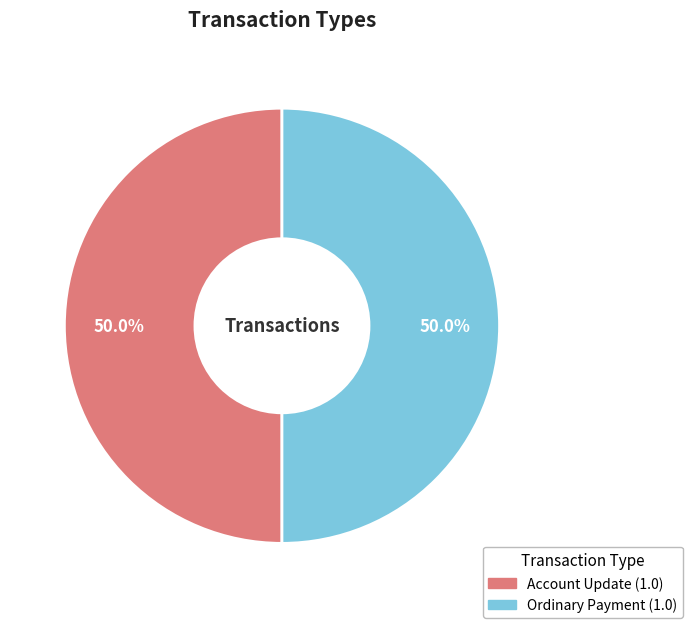

How many slices are in this pie chart?

2